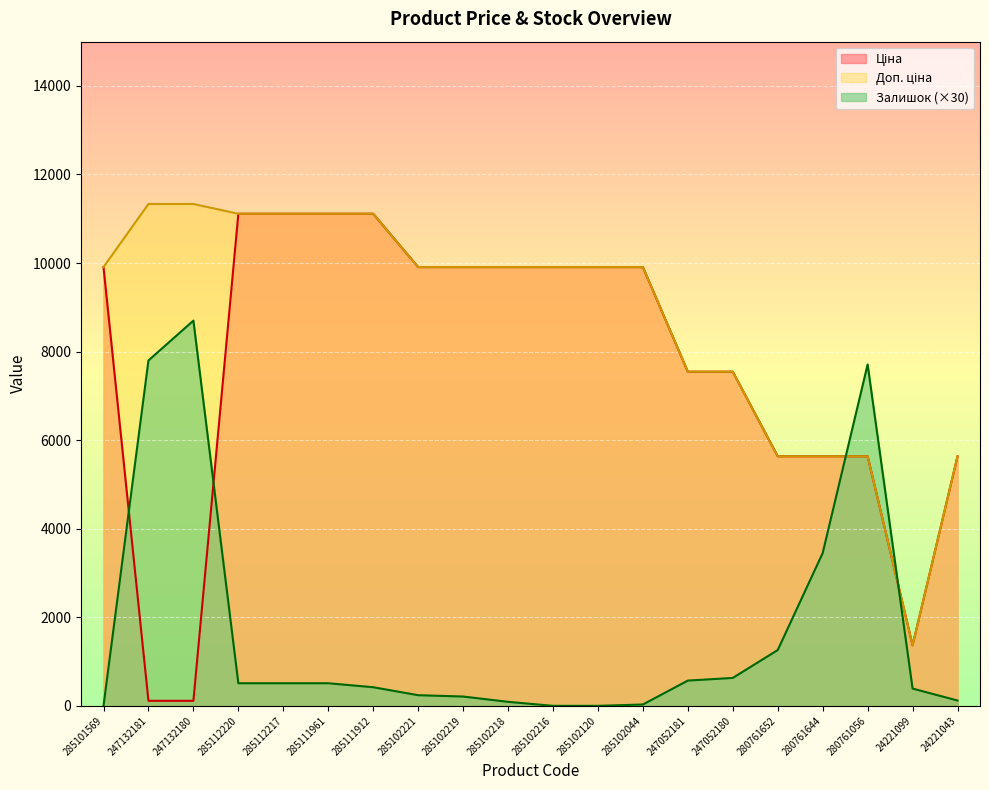

At which label does Доп. ціна reach its minimum?

24221099